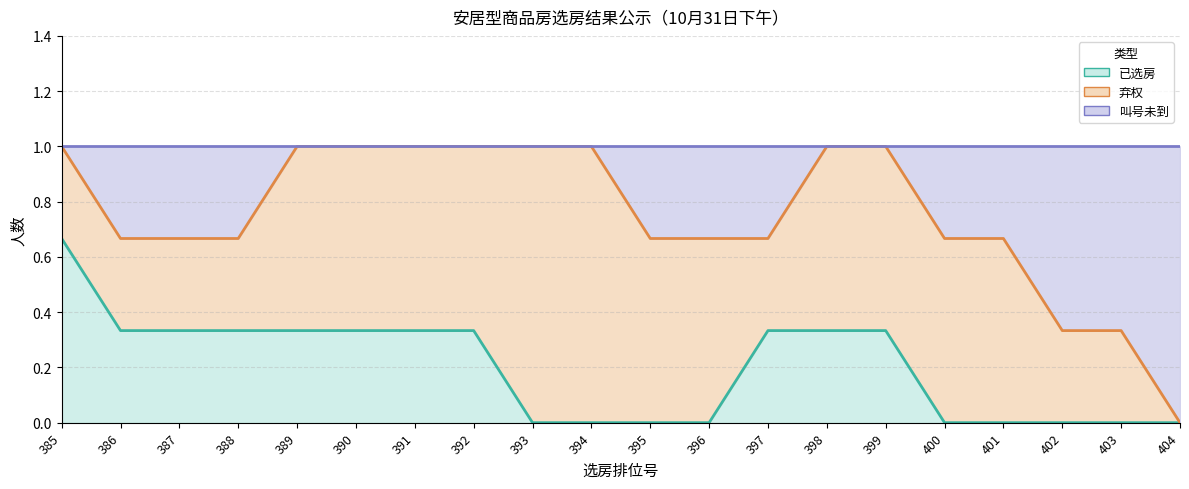

What is the sum of all 叫号未到 values?

5